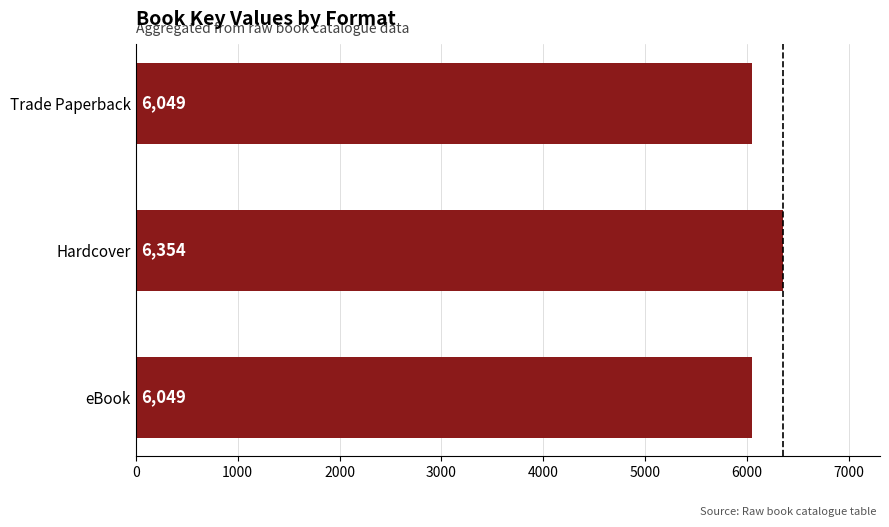

What is the difference between the maximum and minimum values?

305